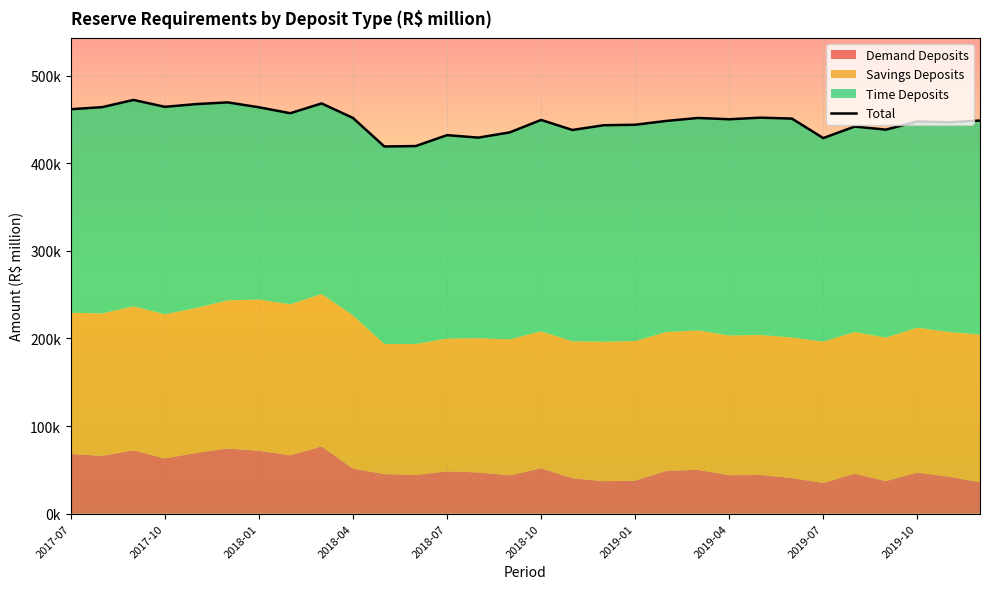

At which label does the data first exceed 449?

2017-07